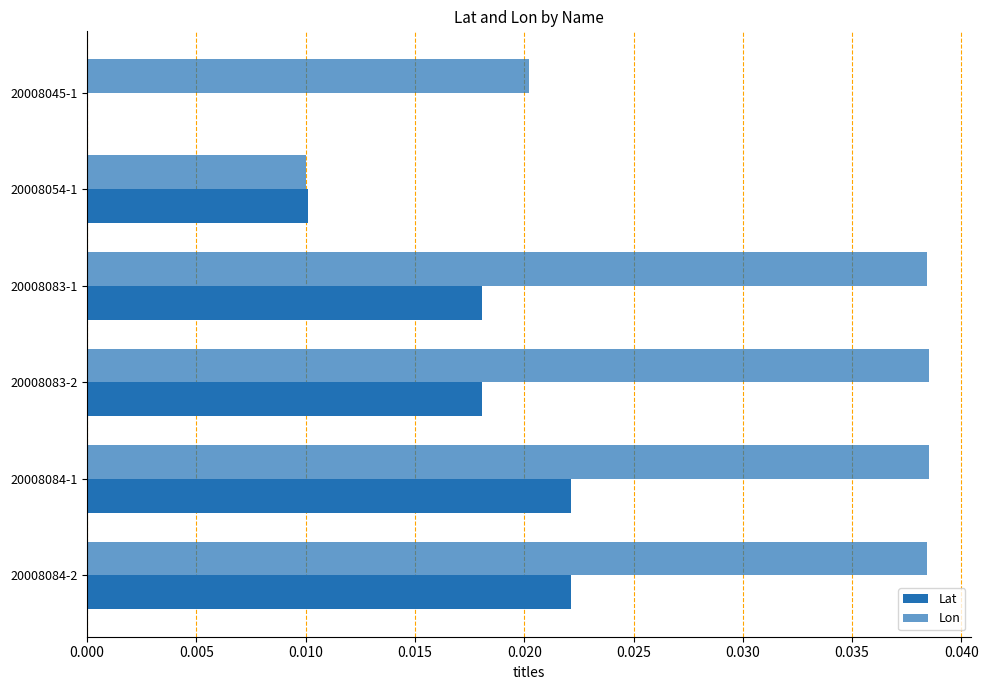

How many values in the Lat series exceed 0?

5